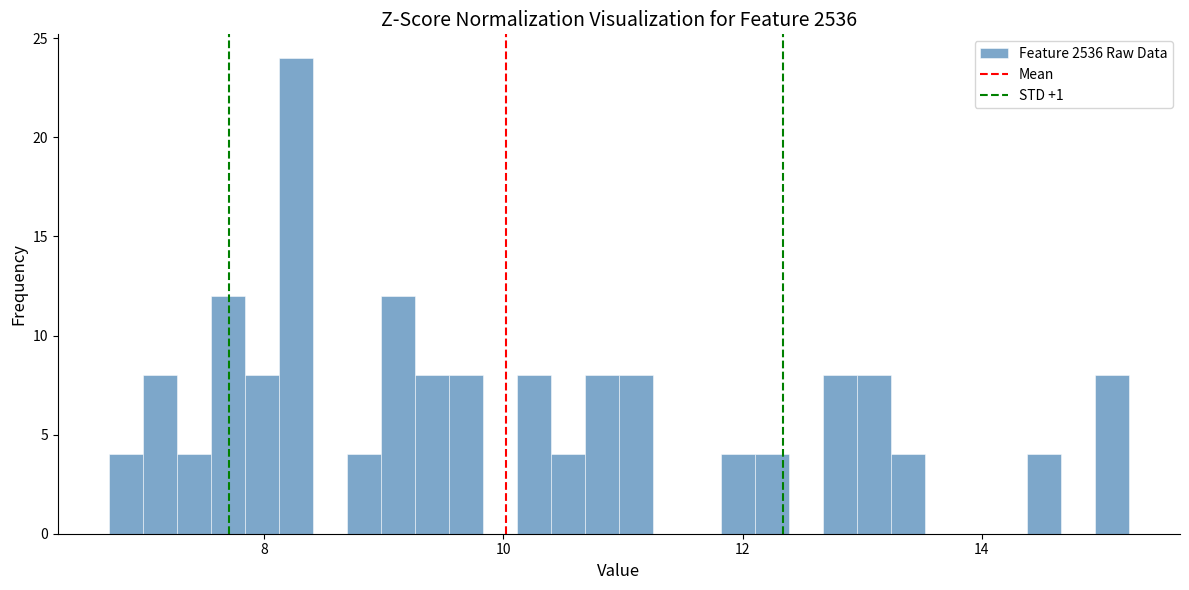

Read against the x-axis, roughly where is the centre of the tallest bar?

8.2